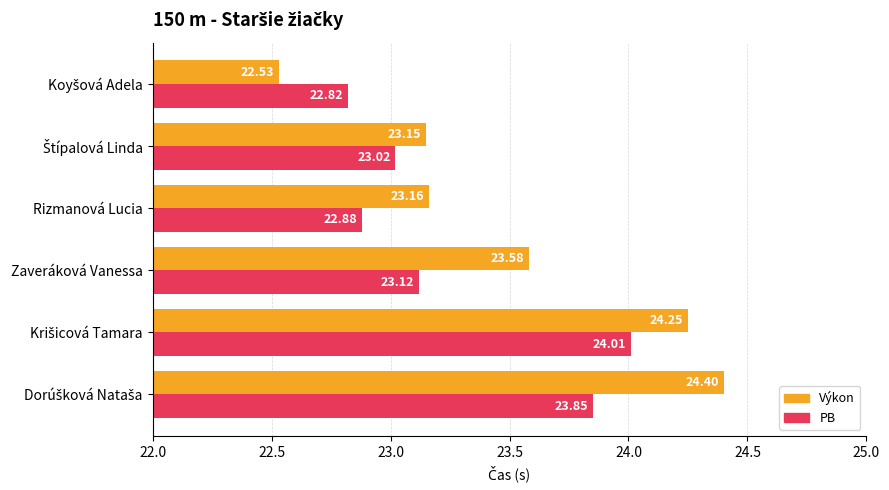

What is the total value across all series at Zaveráková Vanessa?

46.7